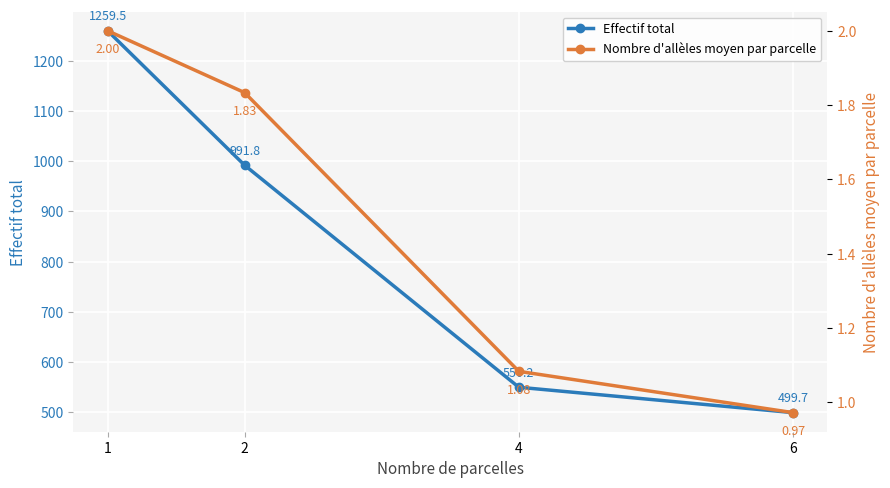

What is the value of the Effectif total point at the 1st from the left?

1259.5